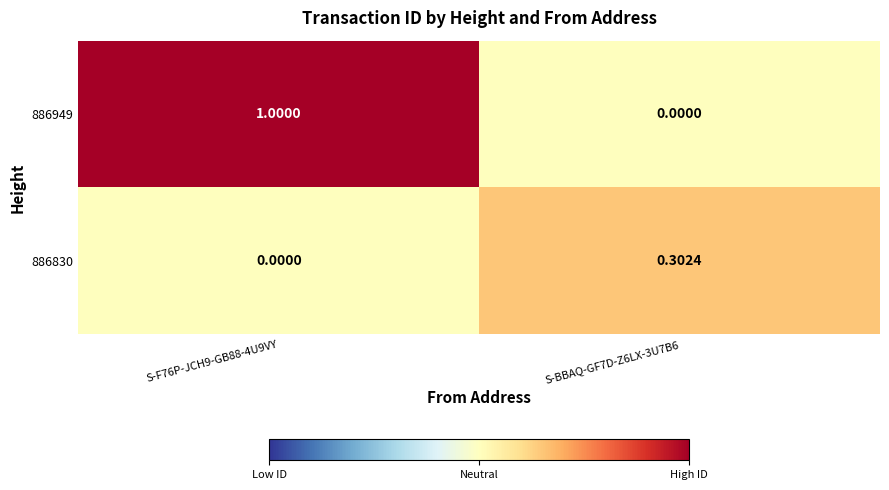

At which category is the sum across all series the highest?

S-F76P-JCH9-GB88-4U9VY